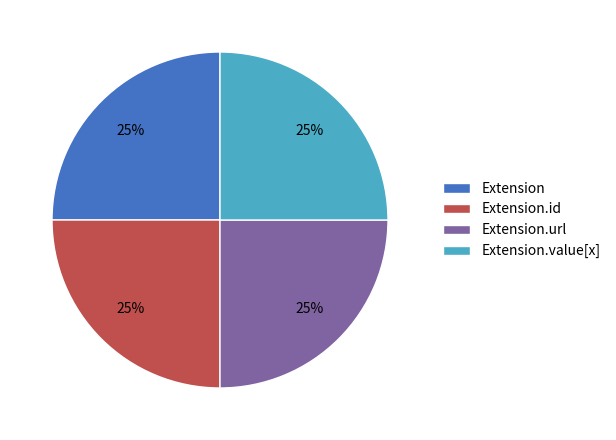

Is Extension.url the majority of the pie?

No